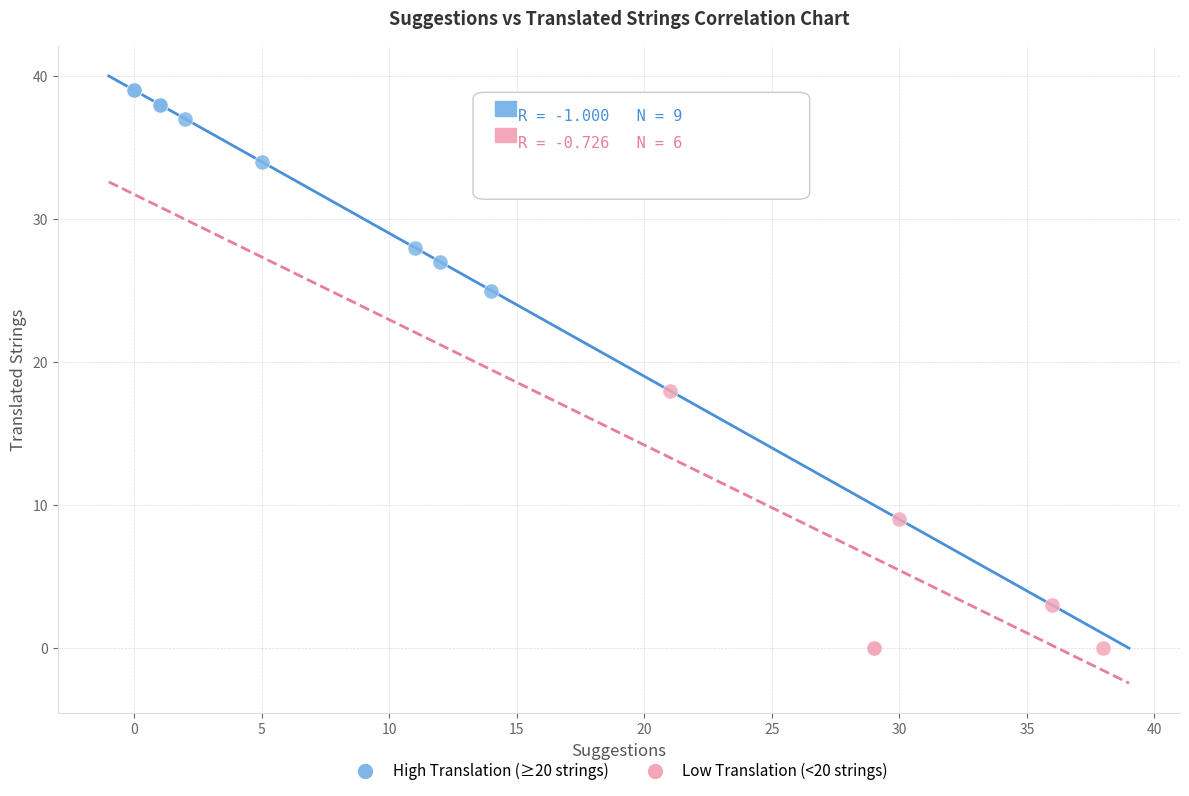

Which series contains the lowest Y value?

Low Translation (<20 strings)